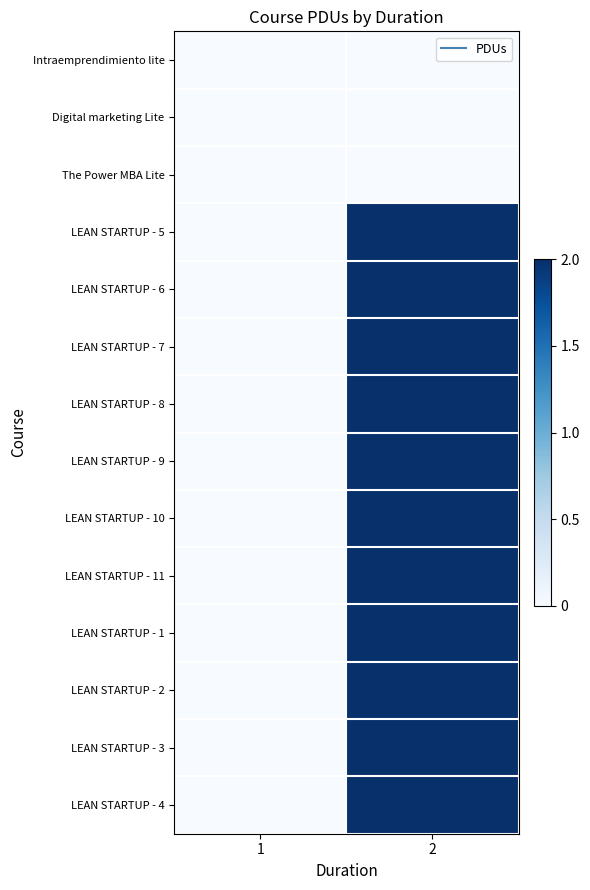

Reading left to right, extract all data points from this chart.

Intraemprendimiento lite: 1=0	2=0
Digital marketing Lite: 1=0	2=0
The Power MBA Lite: 1=0	2=0
LEAN STARTUP - 5: 1=0	2=2
LEAN STARTUP - 6: 1=0	2=2
LEAN STARTUP - 7: 1=0	2=2
LEAN STARTUP - 8: 1=0	2=2
LEAN STARTUP - 9: 1=0	2=2
LEAN STARTUP - 10: 1=0	2=2
LEAN STARTUP - 11: 1=0	2=2
LEAN STARTUP - 1: 1=0	2=2
LEAN STARTUP - 2: 1=0	2=2
LEAN STARTUP - 3: 1=0	2=2
LEAN STARTUP - 4: 1=0	2=2